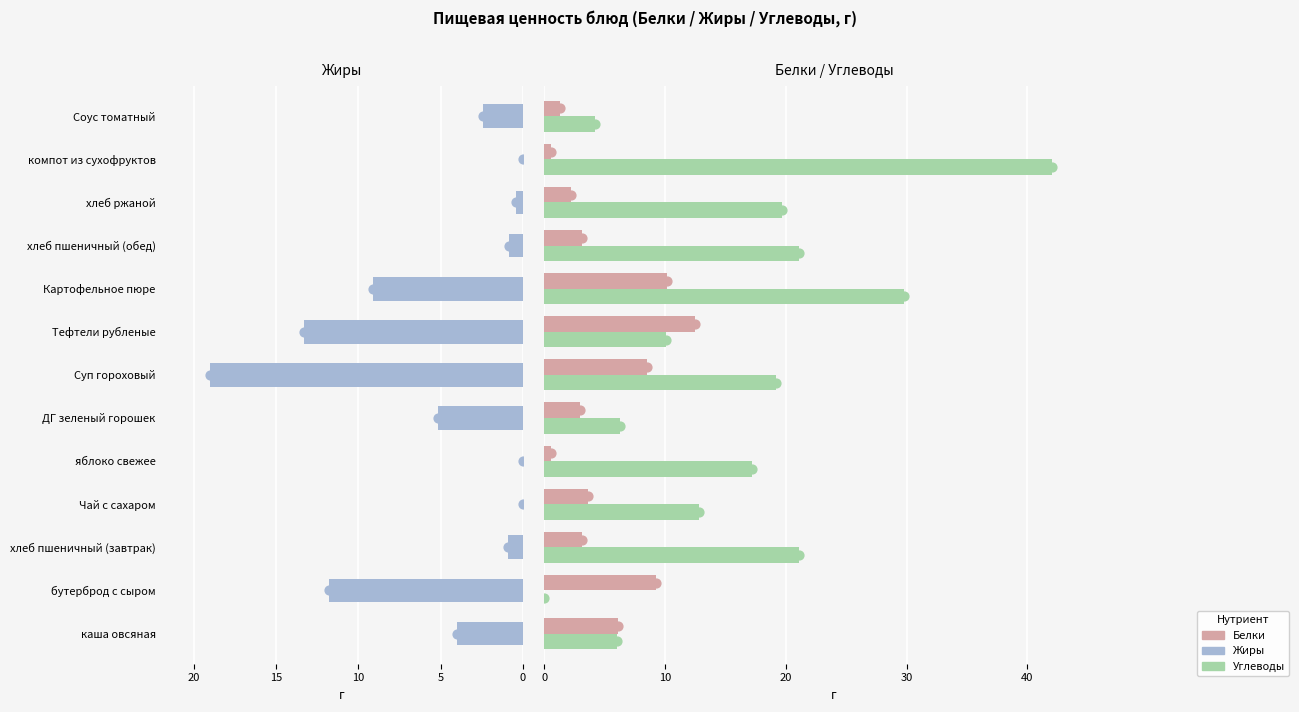

Which series has the widest spread of Y values?

Углеводы